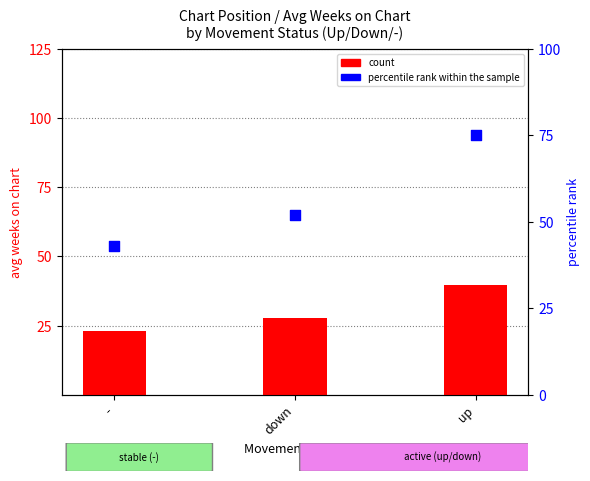

Which series contains the highest Y value?

percentile rank within the sample